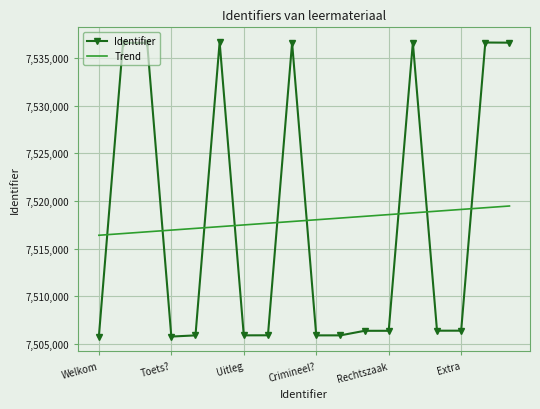

After their last crossing, which series has the higher values: Trend or Identifier?

Identifier